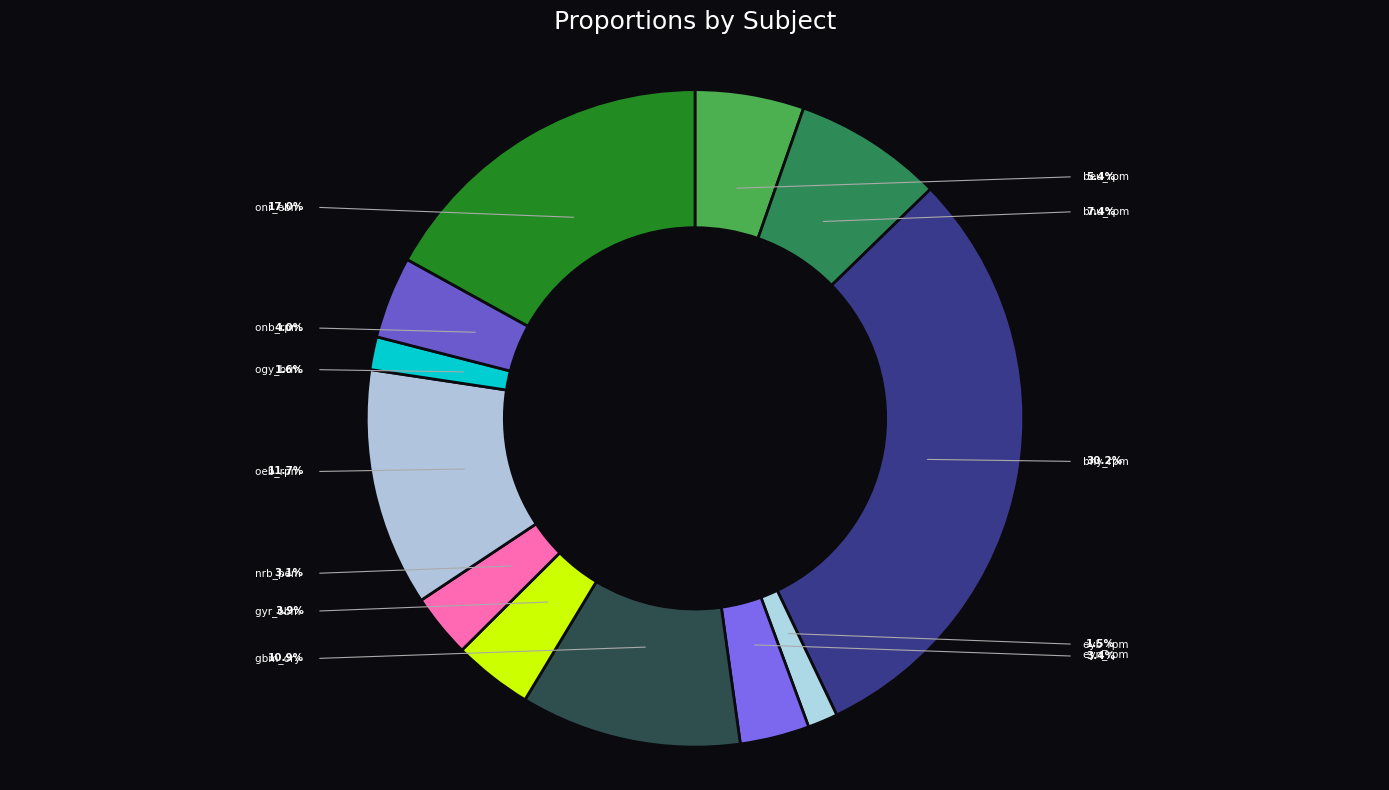

To the nearest percent, what is the combined percentage of eyb_rpm and gyr_obm?

5%